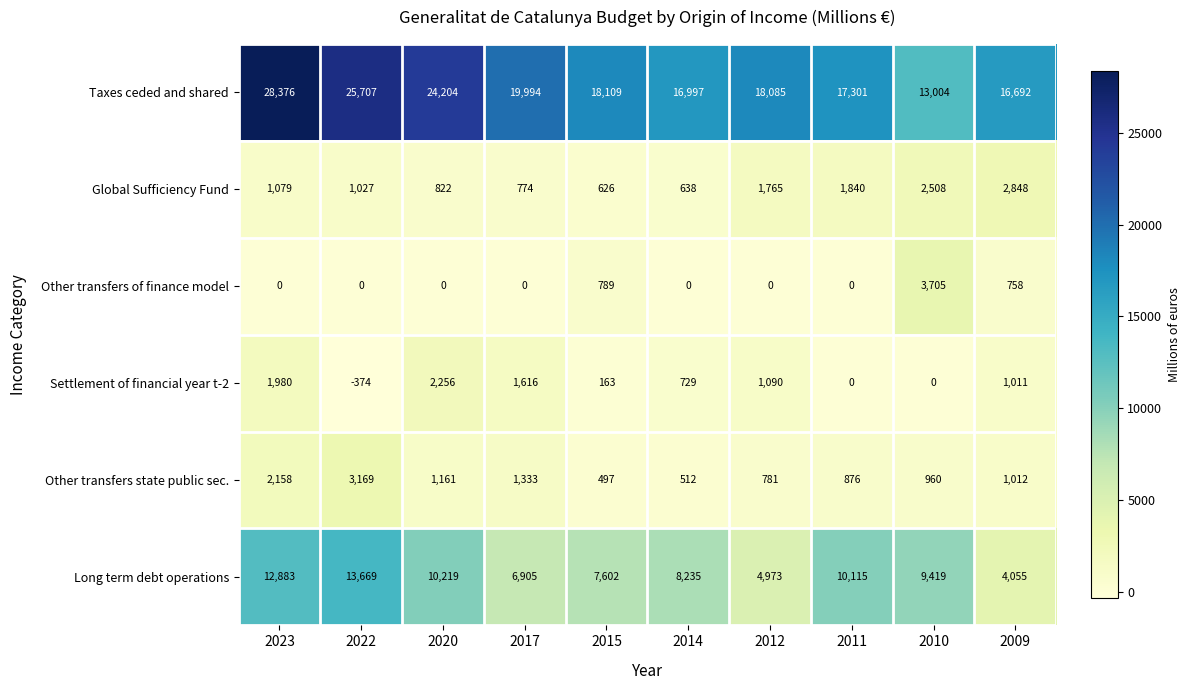

At which label does Settlement of financial year t-2 reach its peak?

2020